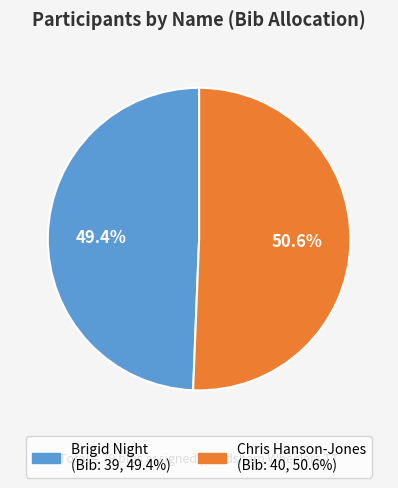

What is the ratio of the value at Brigid Night to the value at Chris Hanson-Jones?

1.0